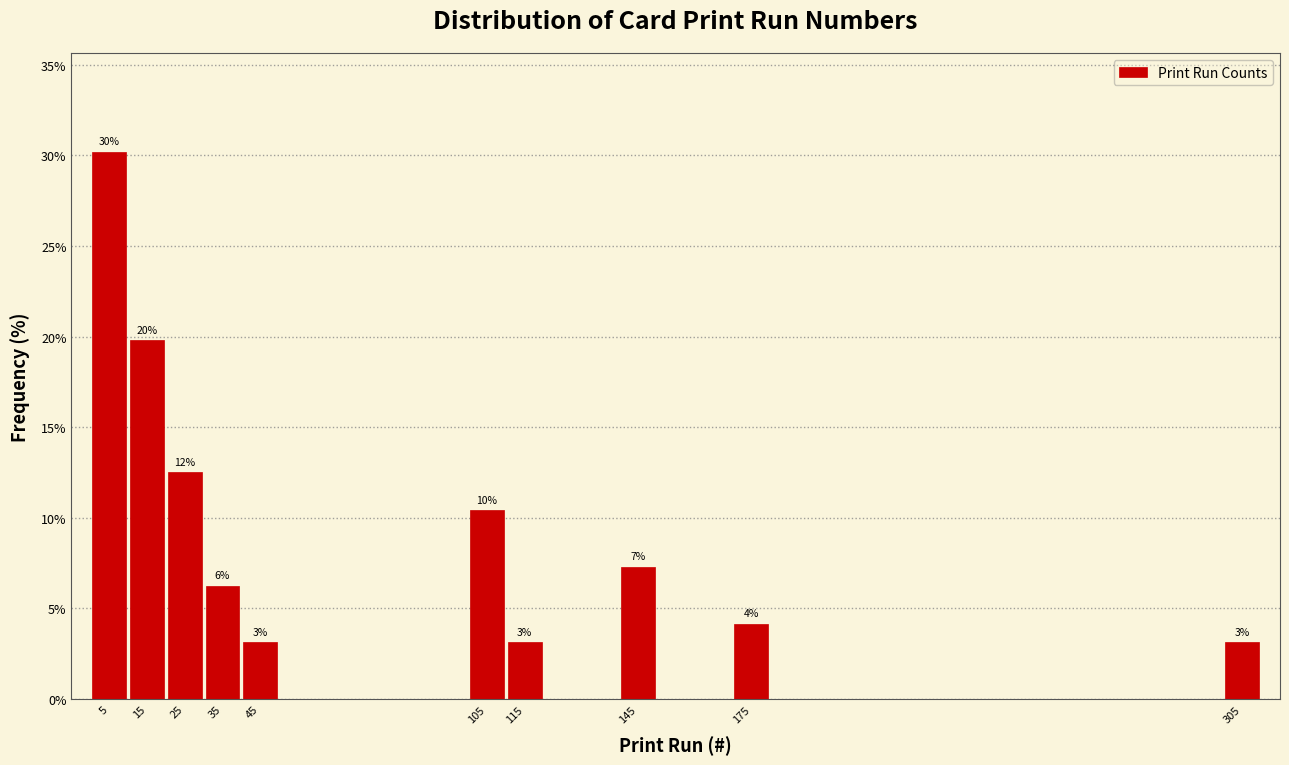

Which range on the x-axis has the tallest bar?

0 to 10